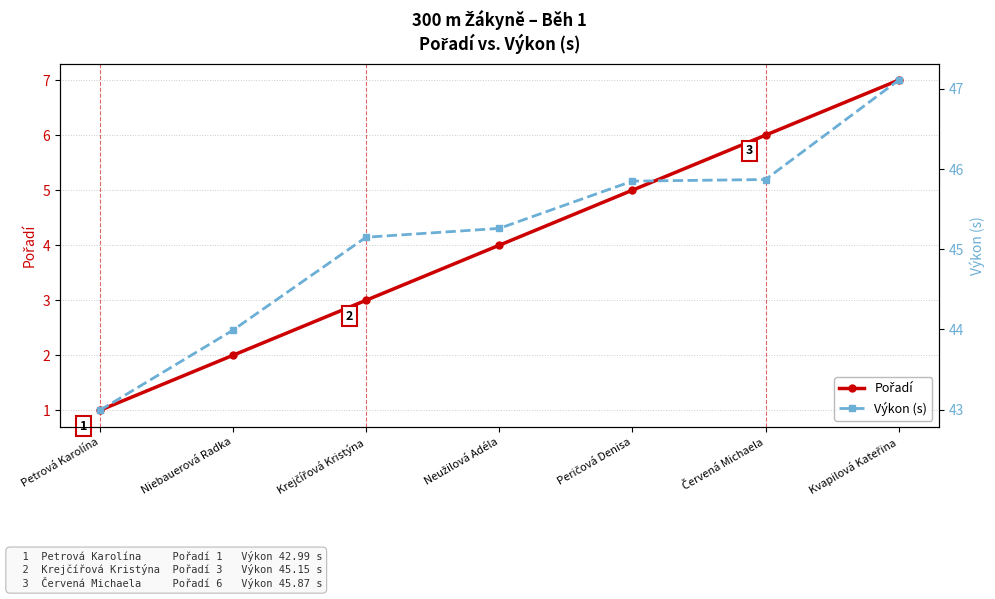

How many data points does each series have?

7